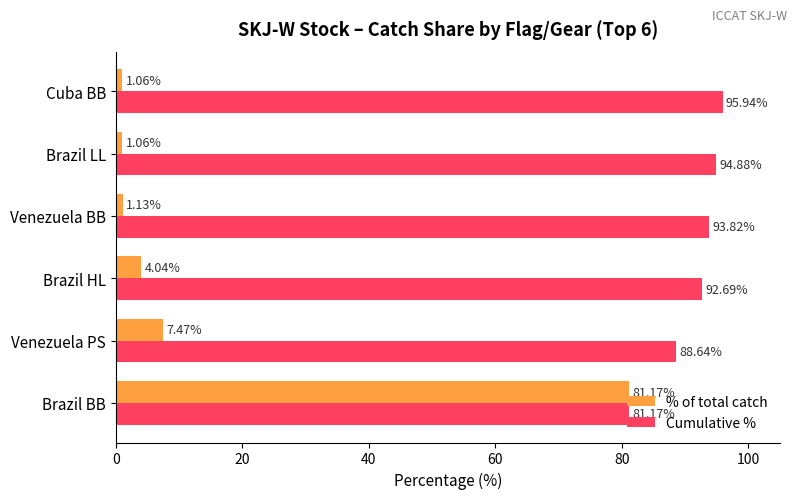

What is the average value of the Cumulative % series?

91.2